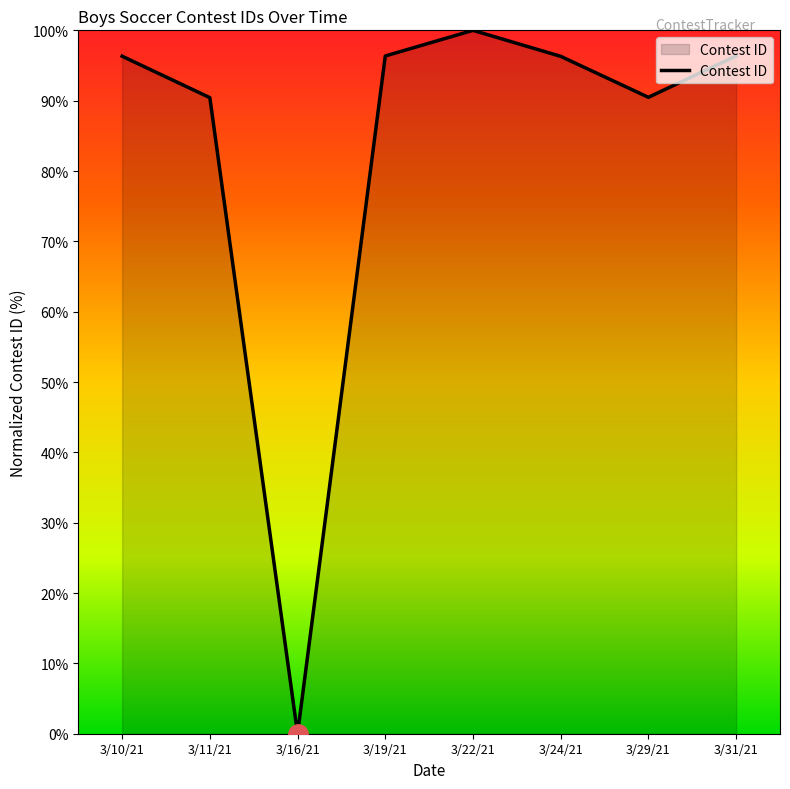

How many lines are shown in the chart?

1